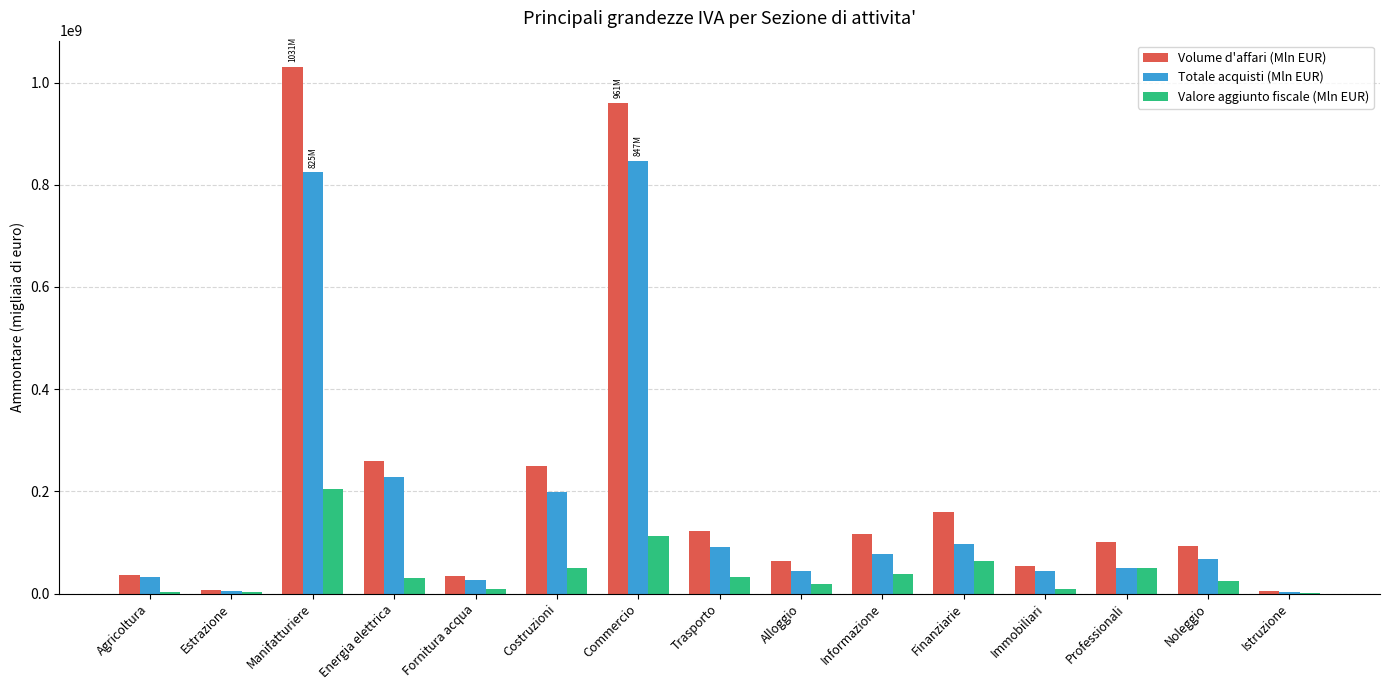

What is the total value across all series at Manifatturiere?

2061040654